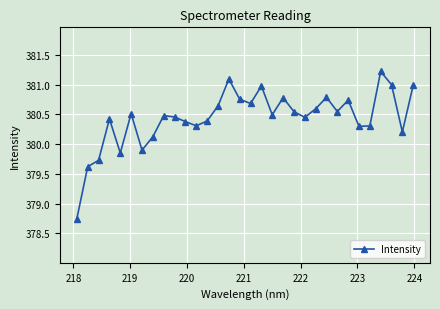

What is the greatest value displayed?

381.2